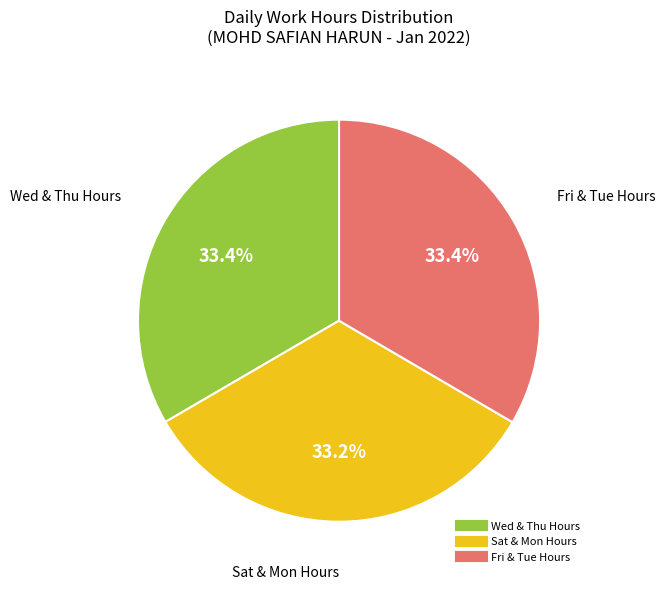

Does any single category account for the majority?

No